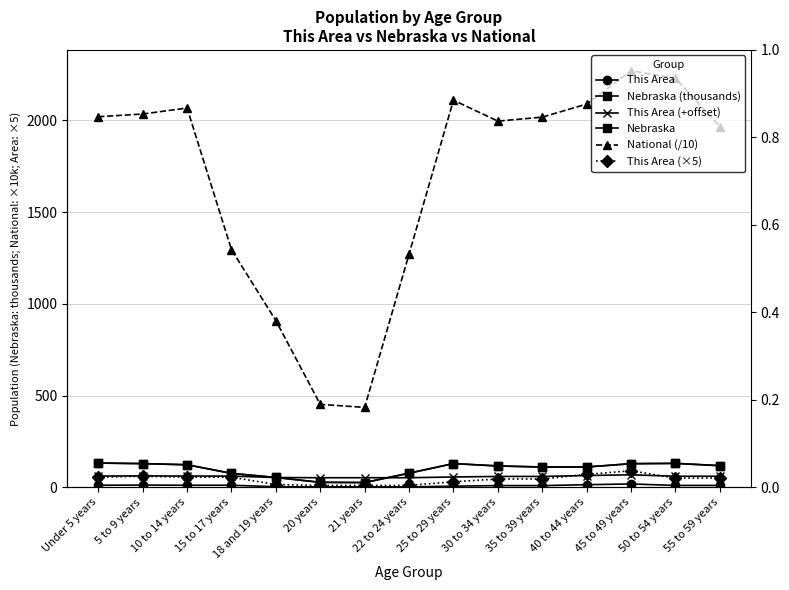

Count the number of data series in this chart.

6